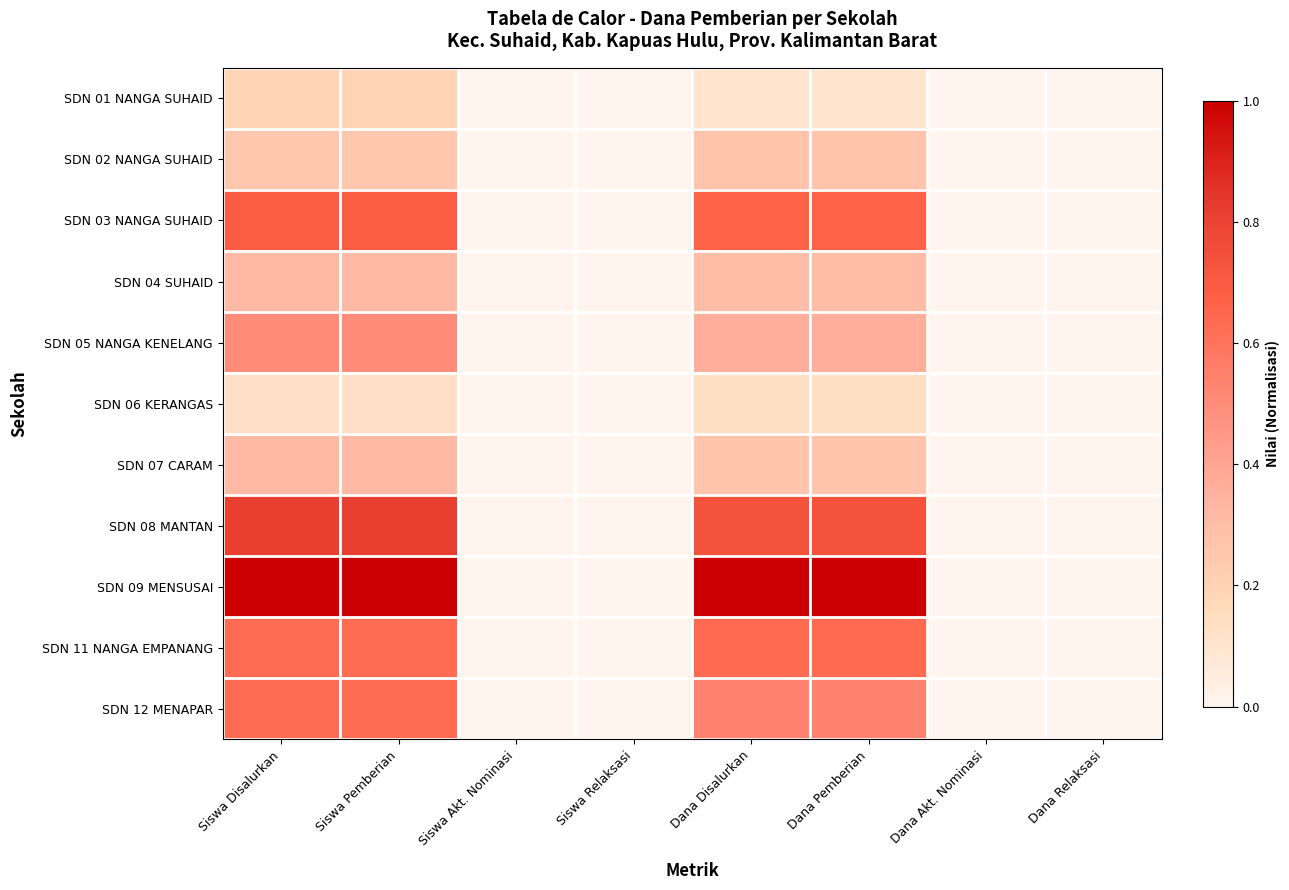

What is the spread (max minus min) of values at Dana Pemberian?

0.9